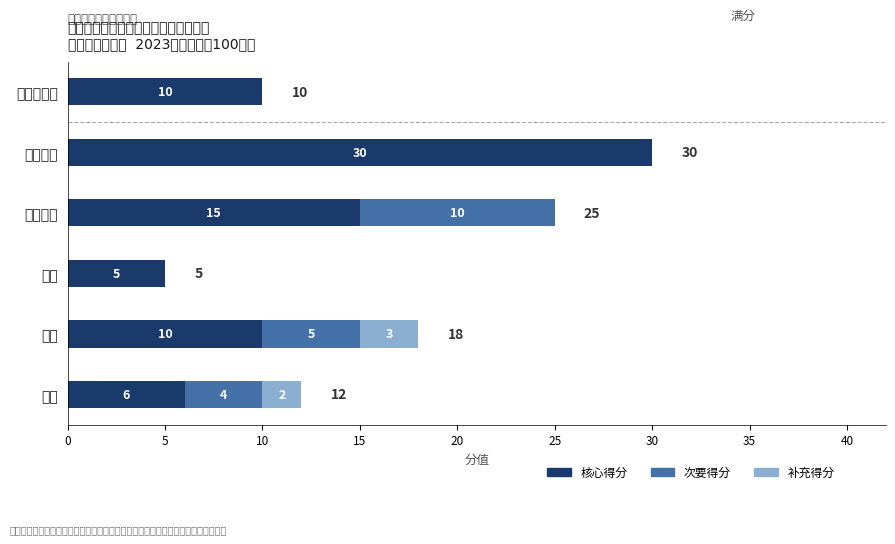

Reading left to right, transcribe all the data shown in this chart.

核心得分: 6	10	5	15	30	10
次要得分: 4	5	0	10	0	0
补充得分: 2	3	0	0	0	0